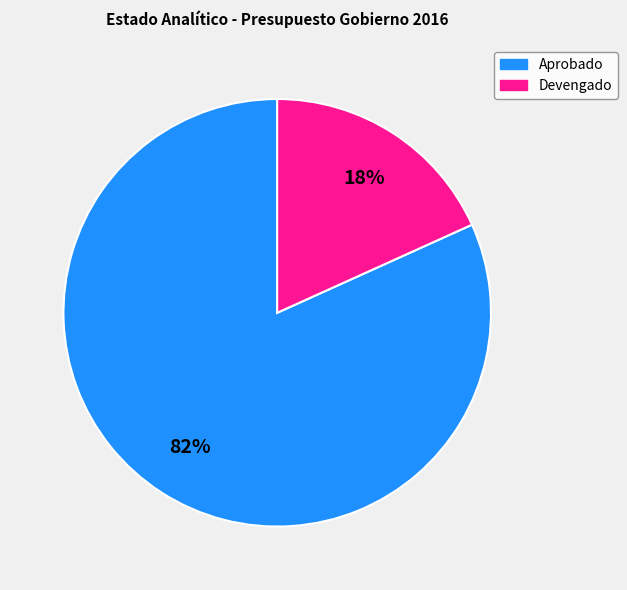

To the nearest percent, what is the average slice percentage?

50%